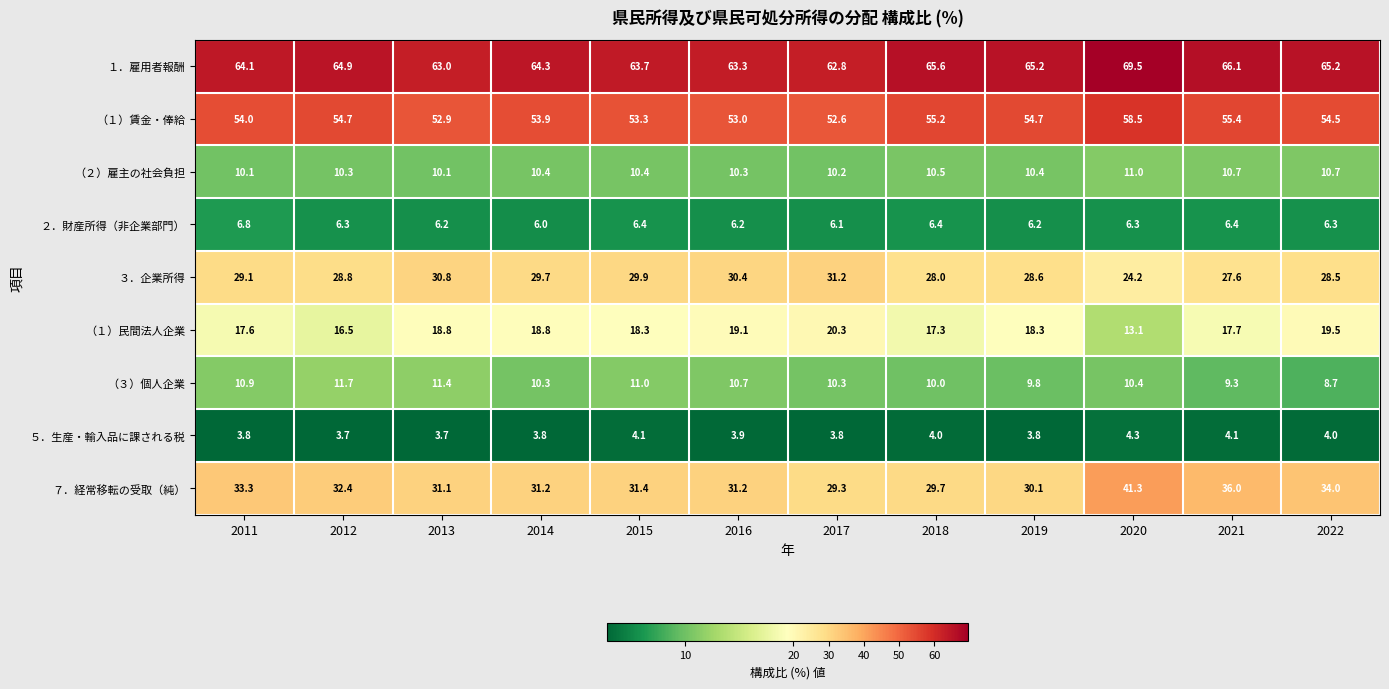

What is the sum of all ５．生産・輸入品に課される税 values?

47.0